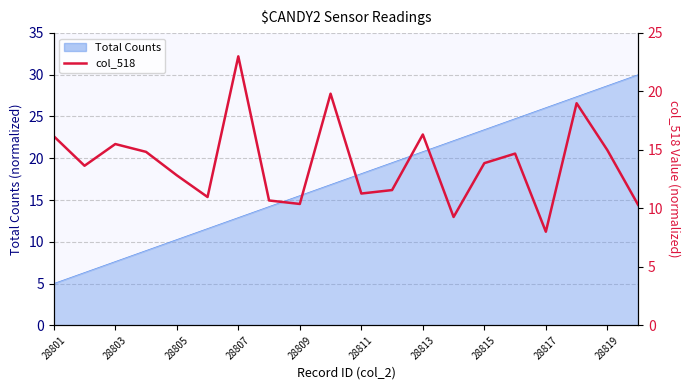

How many categories are shown in the chart?

20